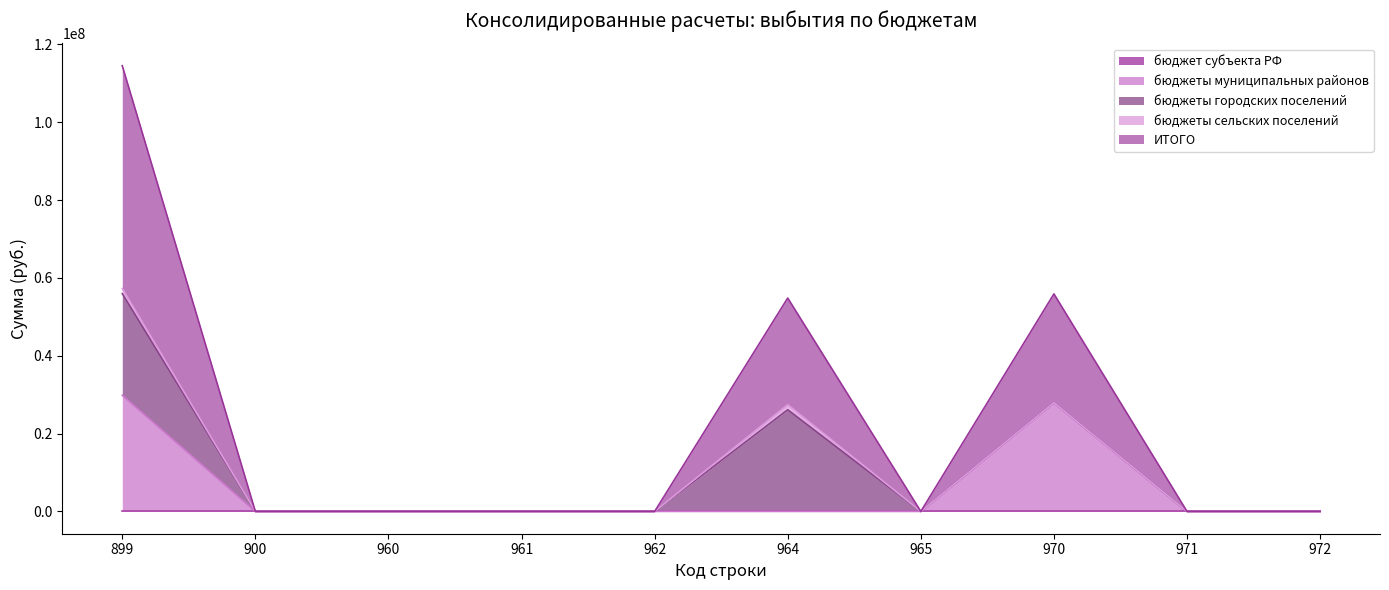

Is it true that бюджет субъекта РФ equals 0.0 at 961?

True